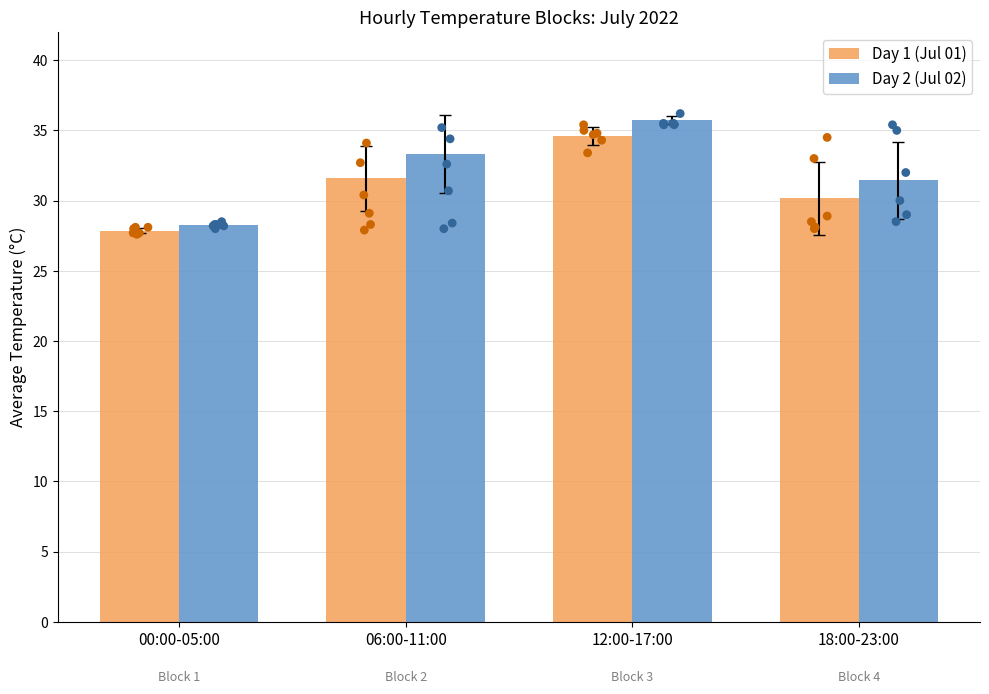

Which series has the widest spread of Y values?

Day 2 (Jul 02)